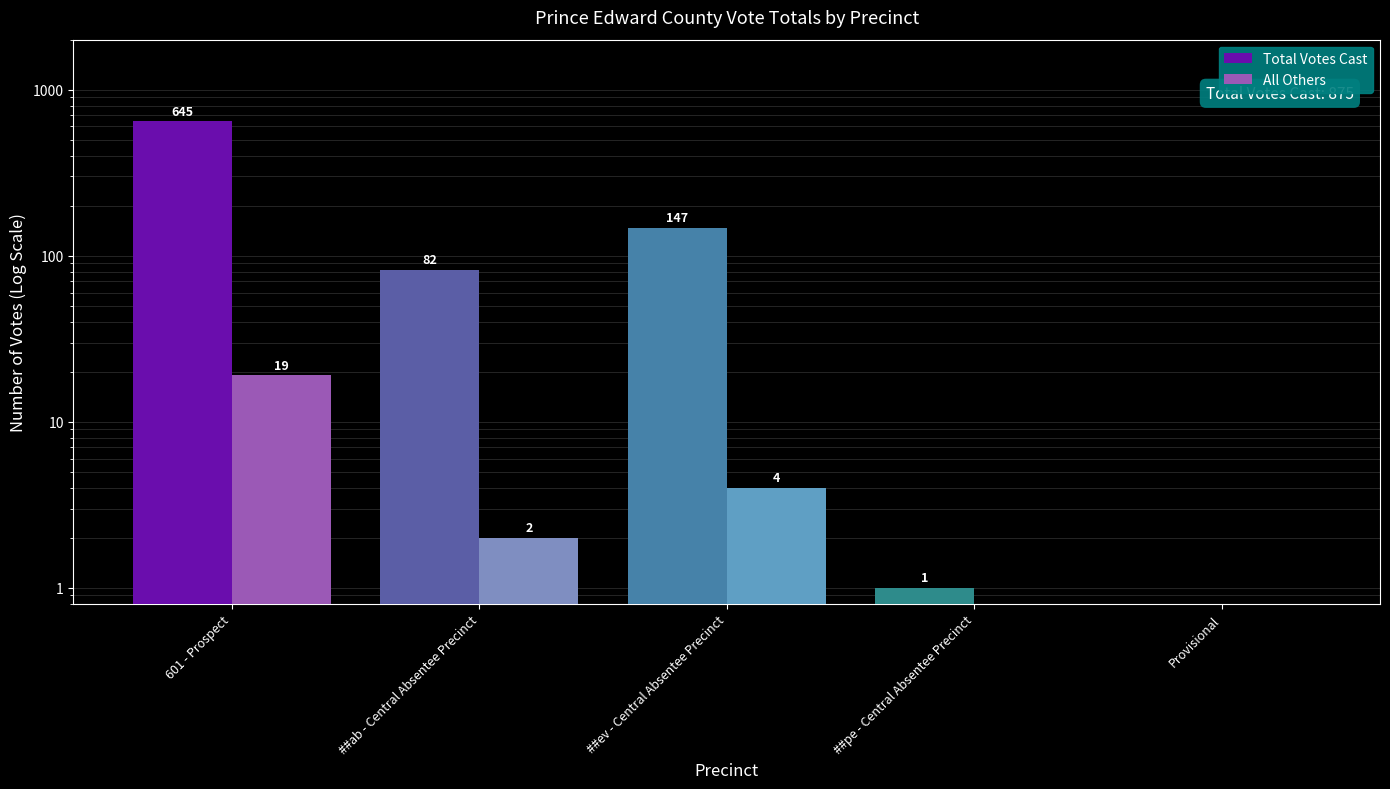

What is the label of the 3rd bar from the right?

##ev - Central Absentee Precinct